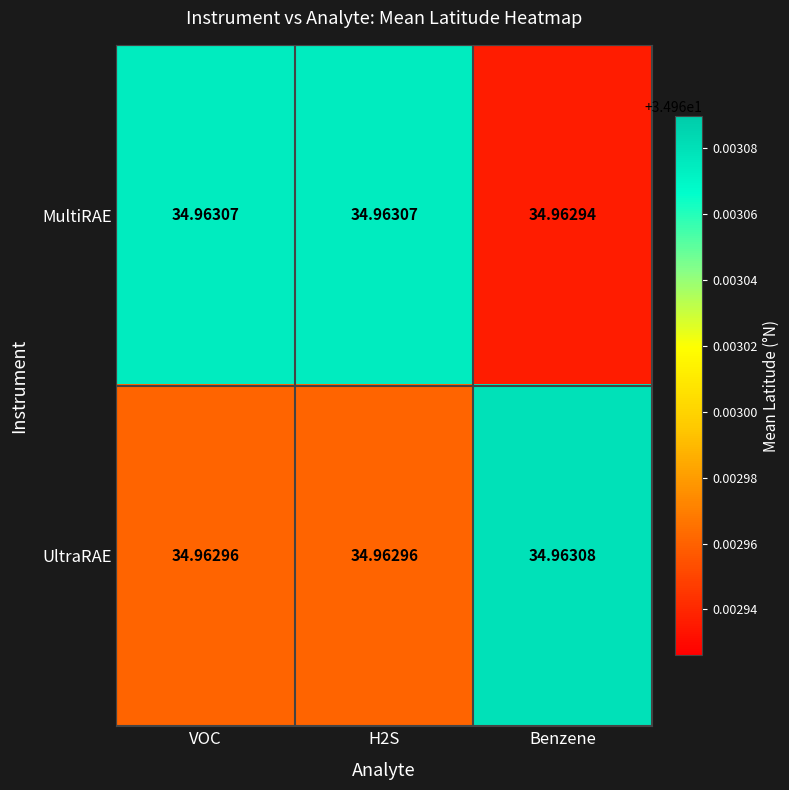

Where is MultiRAE nearest to the value 34?

Benzene